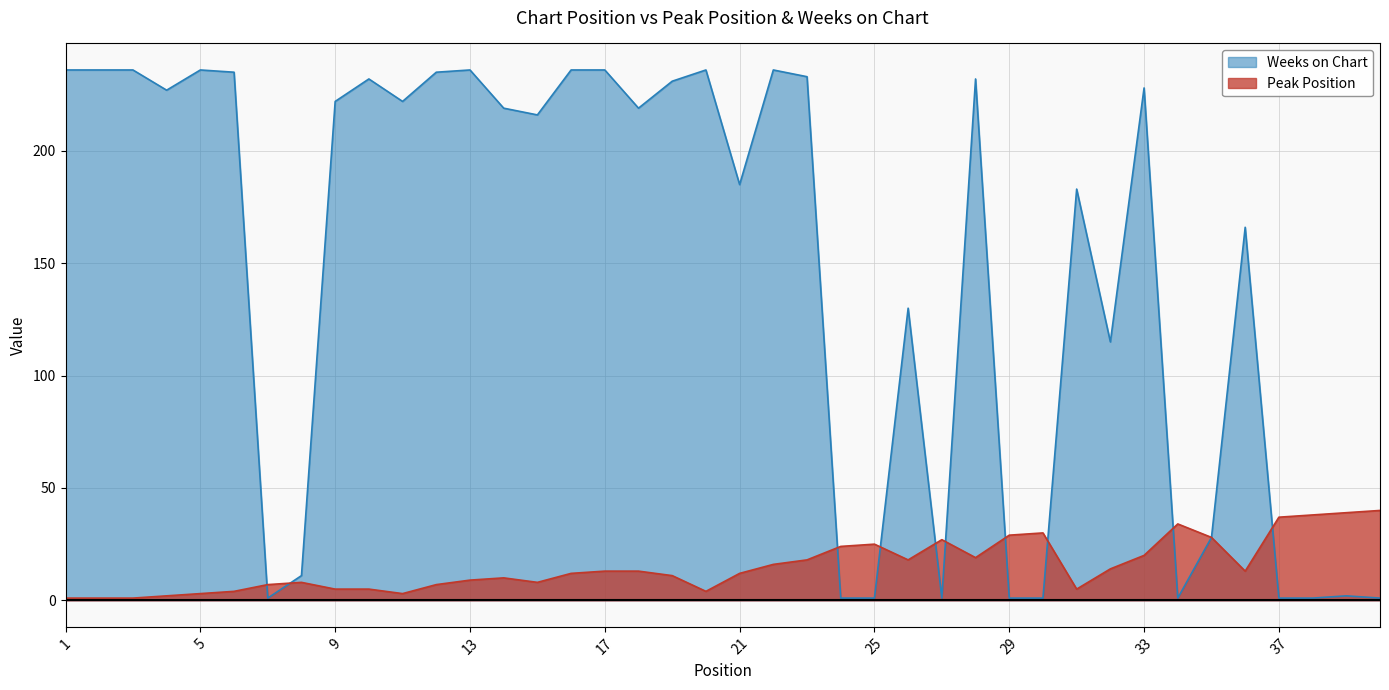

Is it true that Weeks on Chart equals 216 at 15?

True